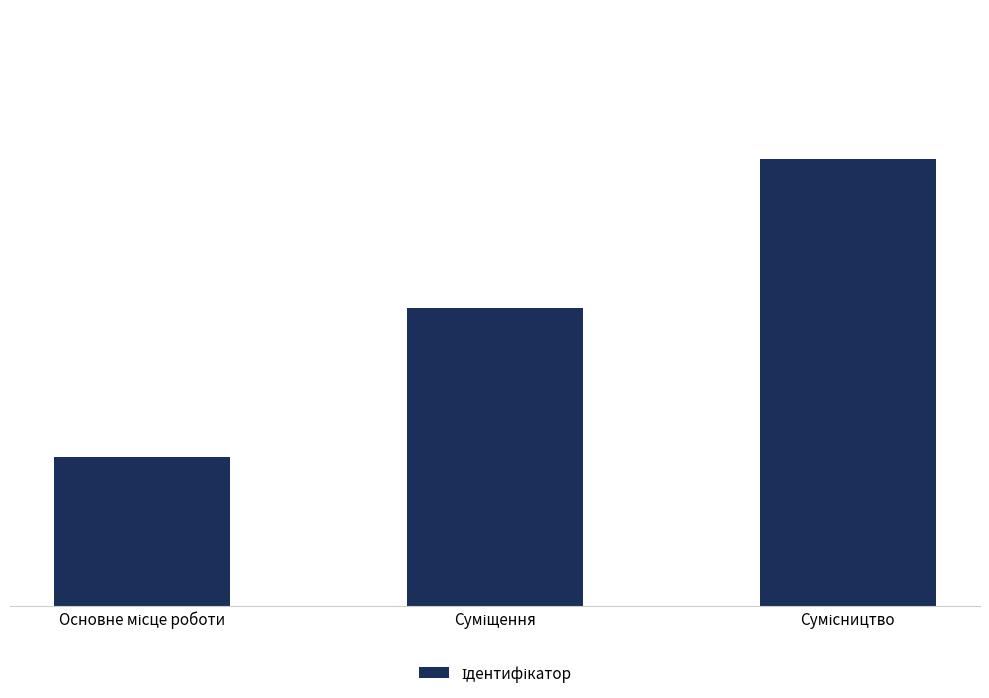

Count the values in the range 1 to 3.

3